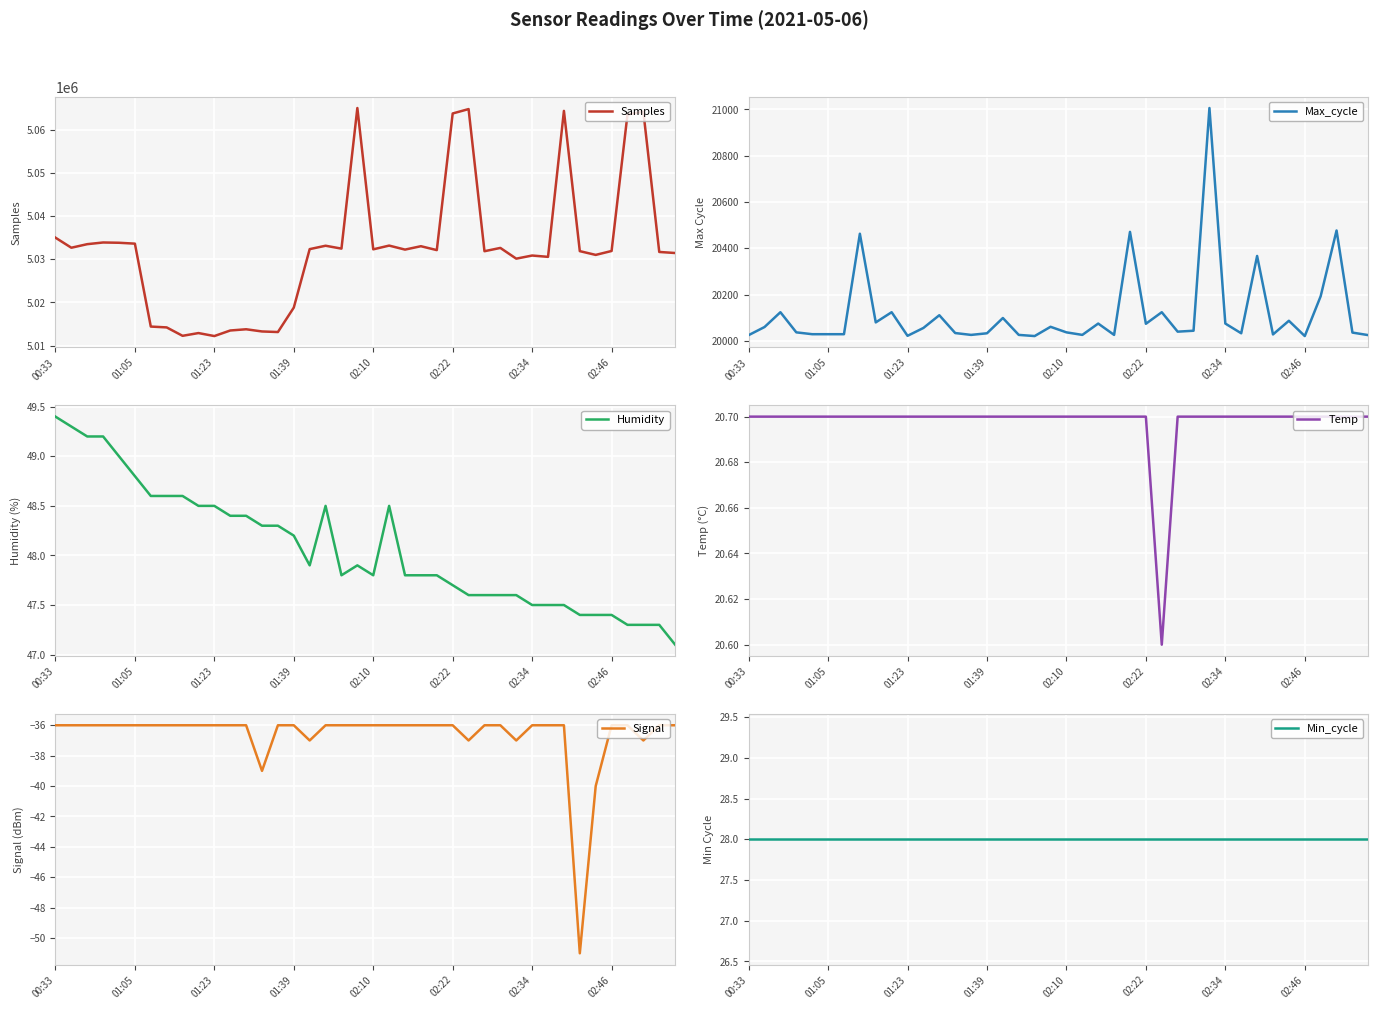

What is the value of the Samples point at the 14th from the left?

5013273.0